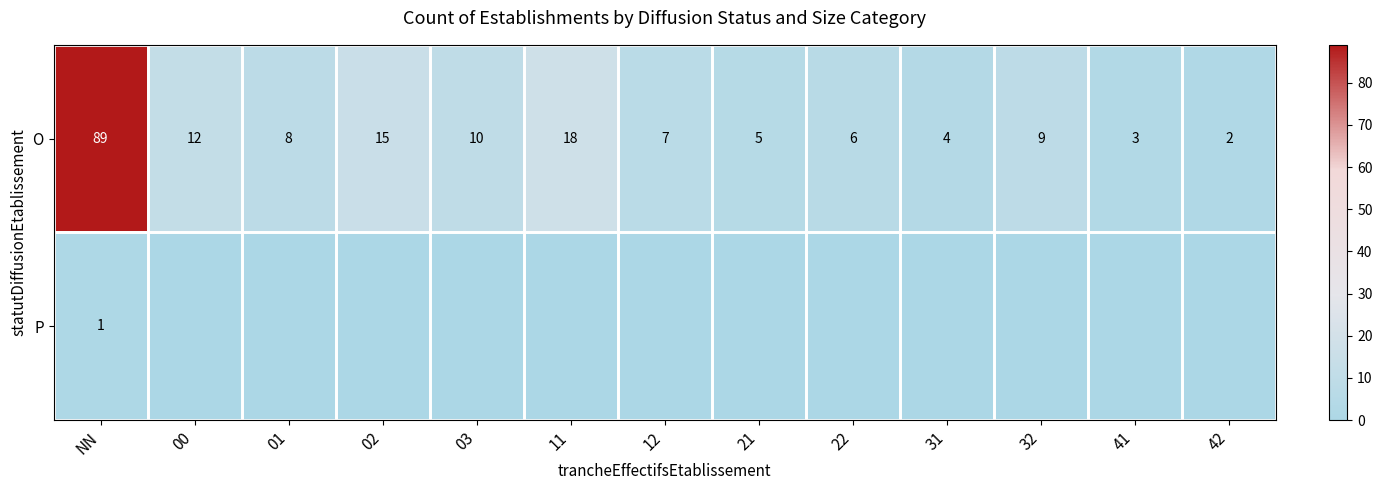

True or false: O has a value of 3 at 42.

False